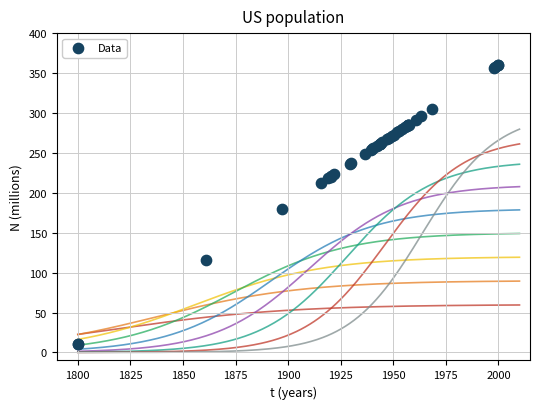

What Y value in the scatter plot is closest to 185?

180.2